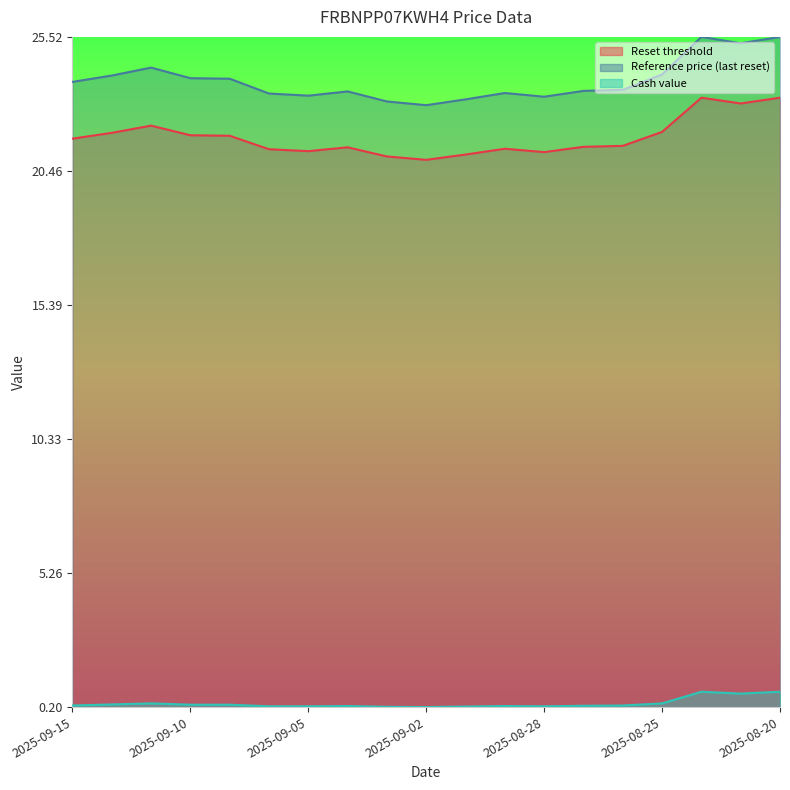

How many interior local peaks does the Cash value series have?

4